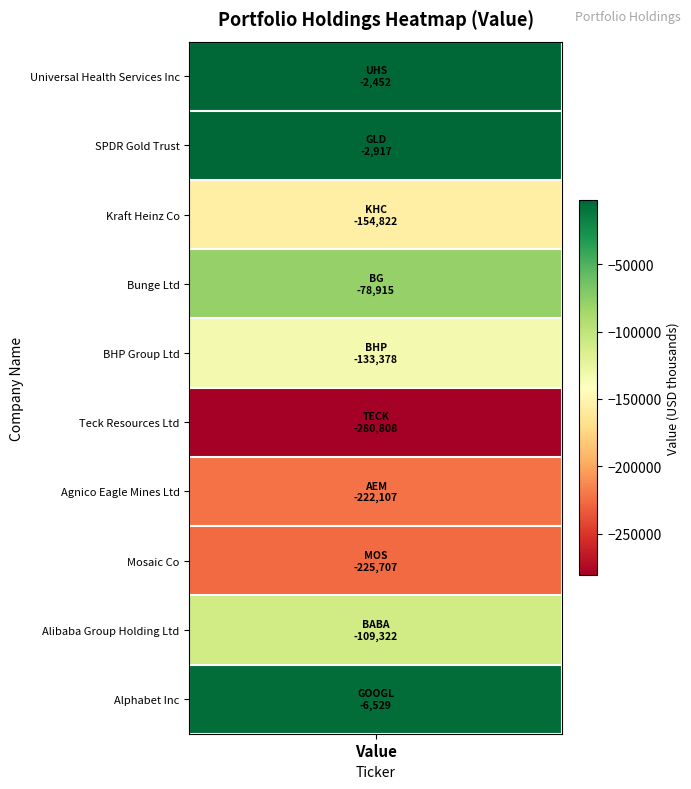

Where does the data first go above -109322?

values